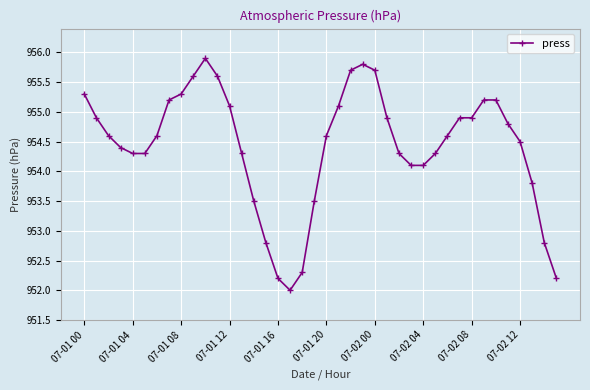

What is the greatest value displayed?

955.9